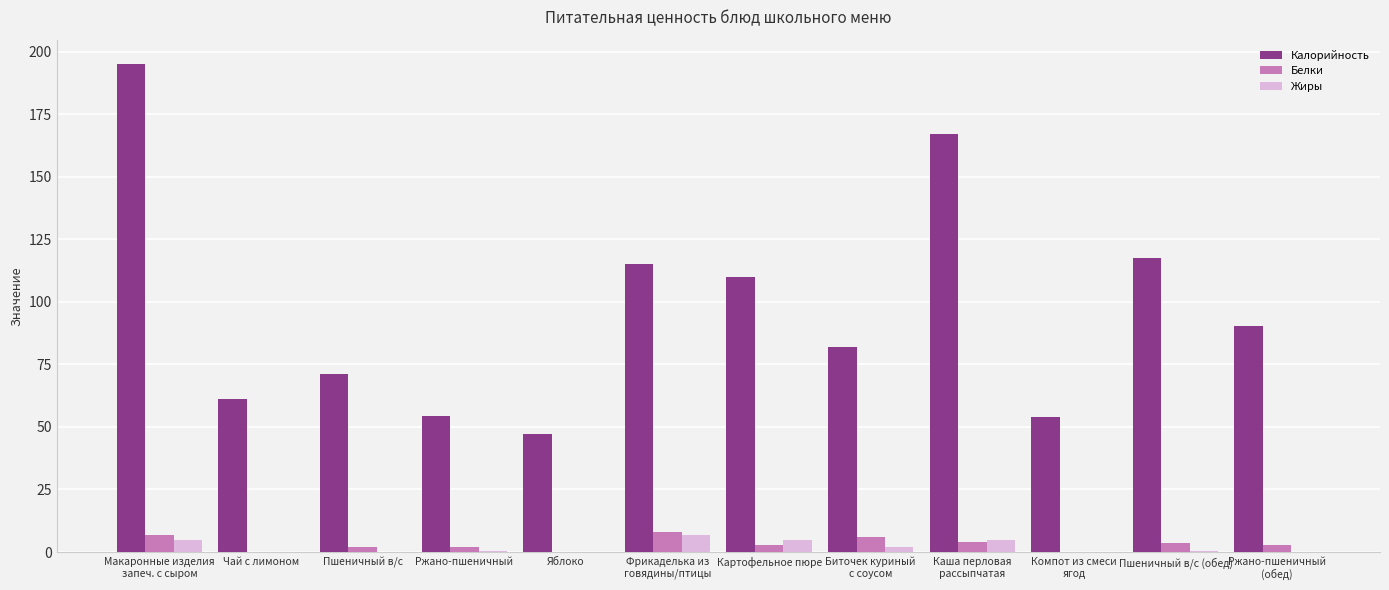

The Белки series shows 0.0 at Чай с лимоном. True or false?

True